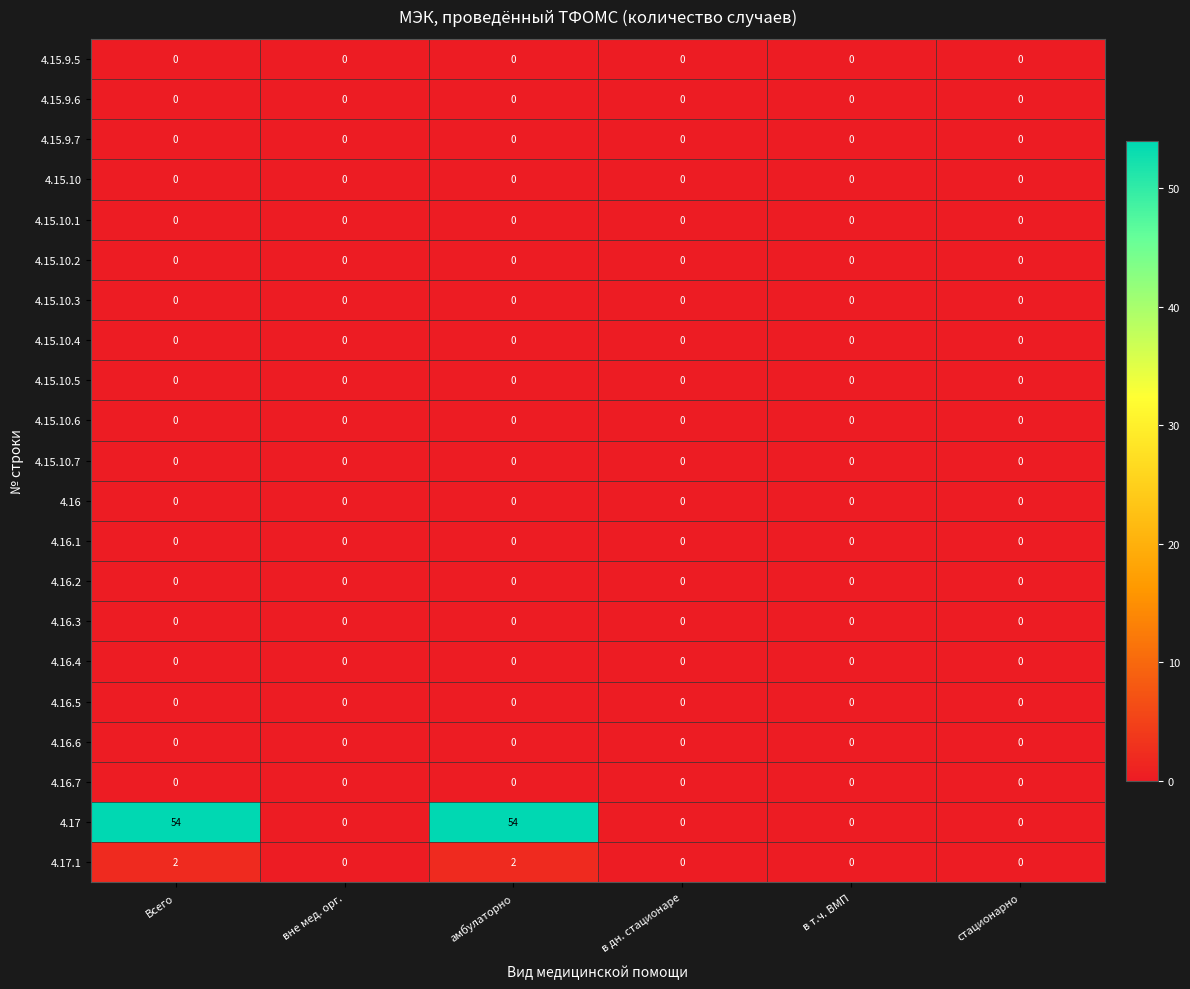

Between Всего and в дн. стационаре, which series saw the biggest shift?

4.17